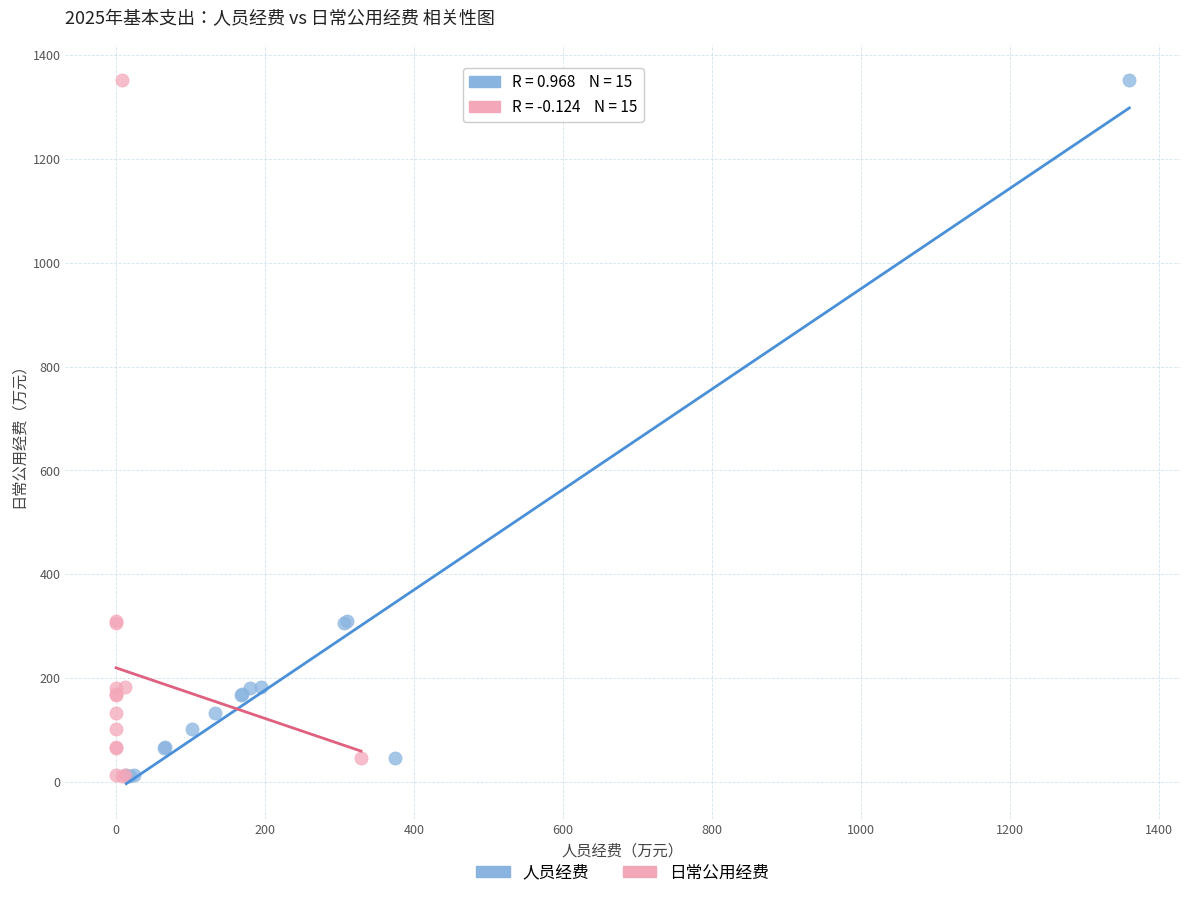

What are all the series names shown in the legend?

人员经费, 日常公用经费